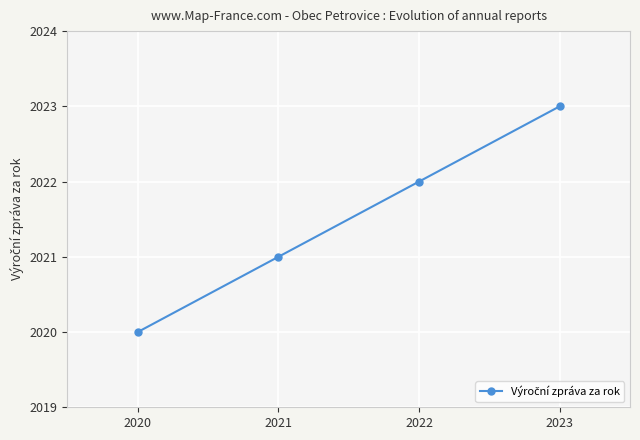

Reading right to left, what are all the values shown in this chart?

2023	2022	2021	2020